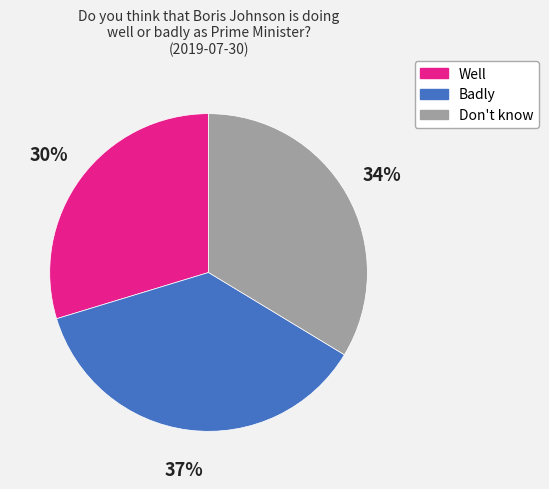

Combined, do Don't know and Badly account for over 50%?

Yes